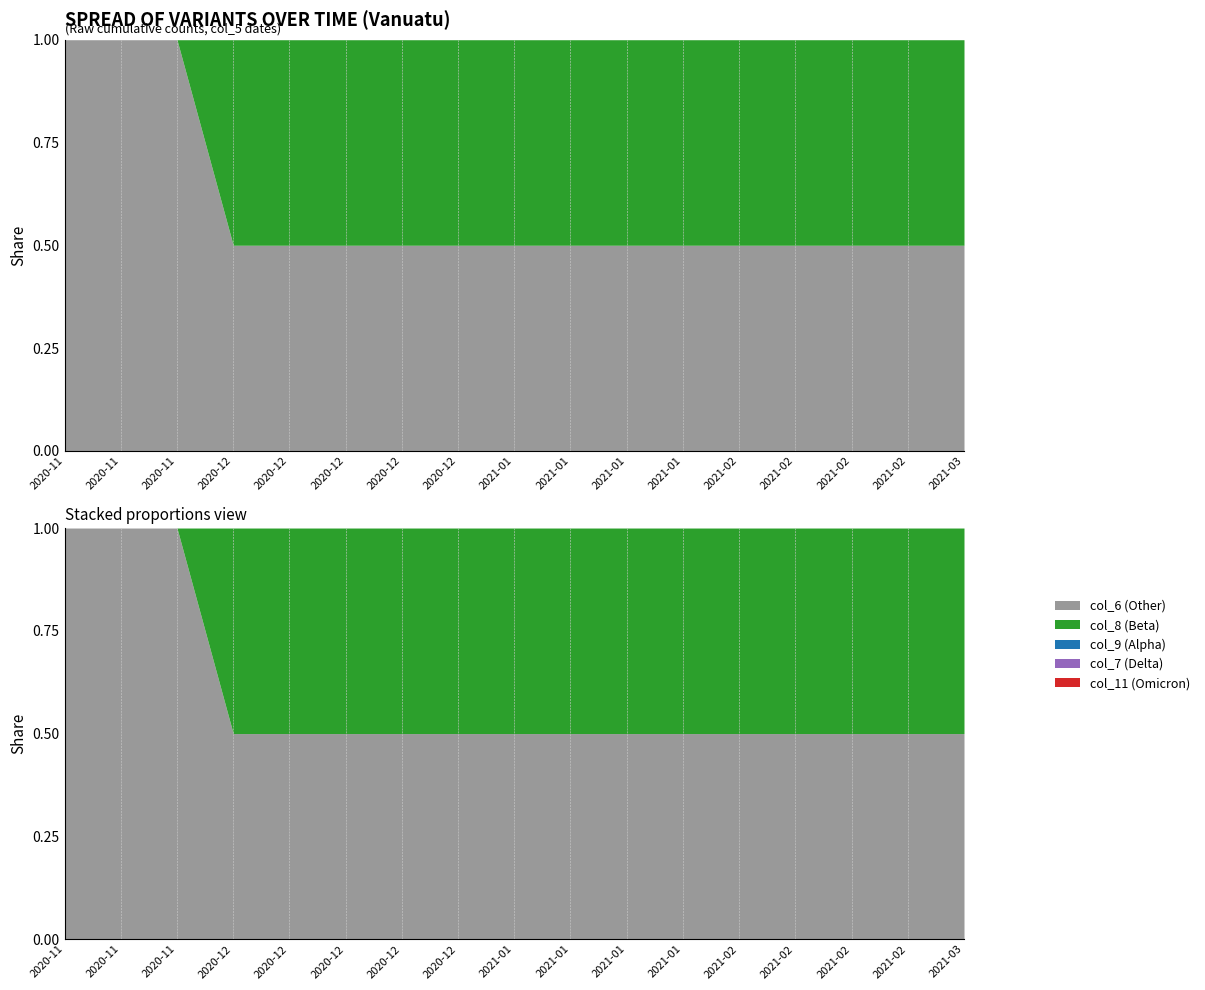

The col_9 series shows 0 at 2021-02-03. True or false?

True